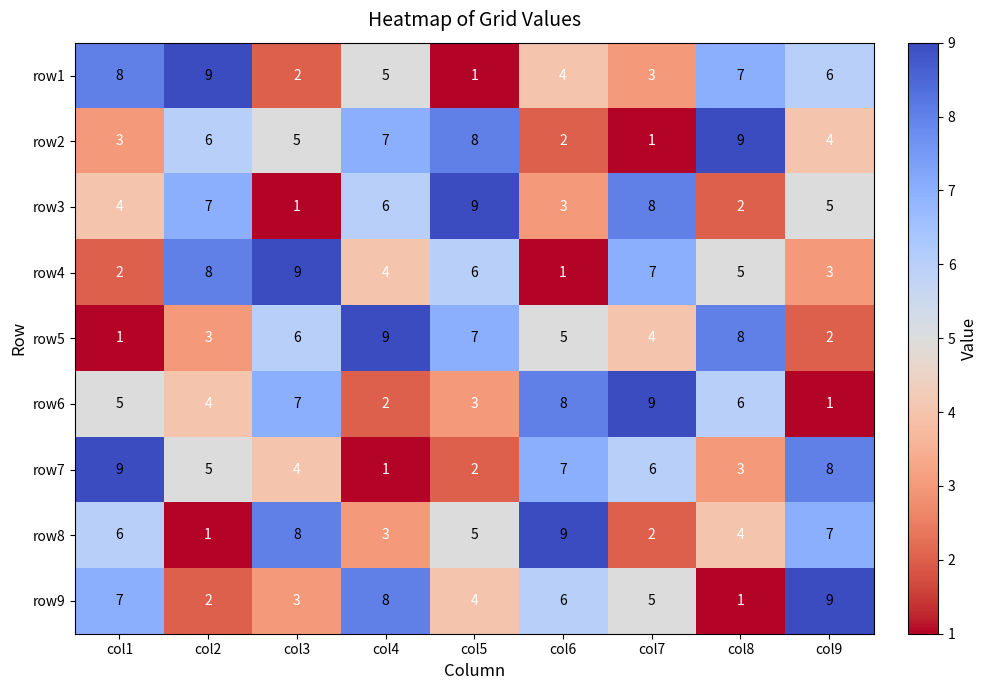

Rank the series at col4 from highest to lowest value.

row5, row9, row2, row3, row1, row4, row8, row6, row7